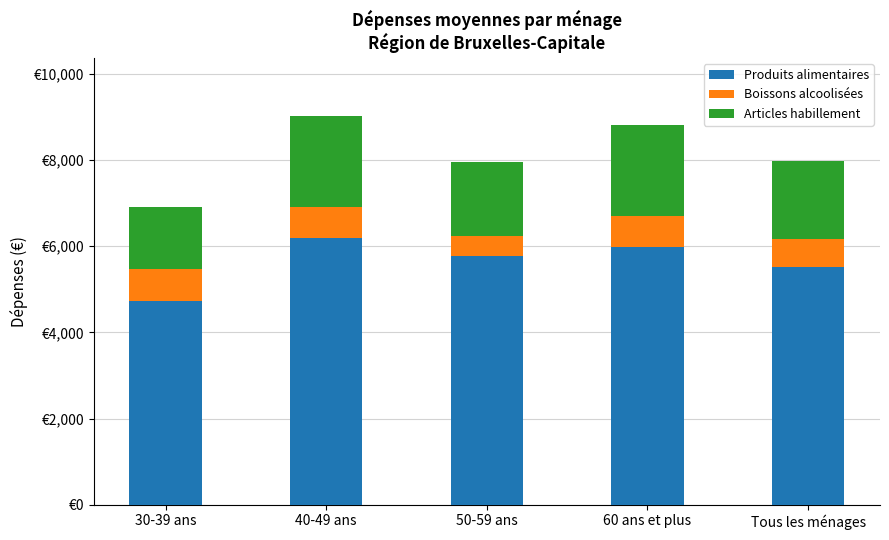

What are all the series names shown in the legend?

Produits alimentaires, Boissons alcoolisées, Articles habillement